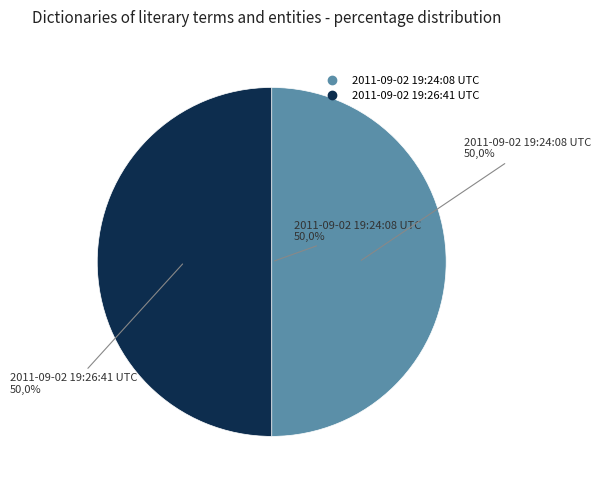

The 2011-09-02 19:24:08 UTC slice represents 50% of the pie. True or false?

True